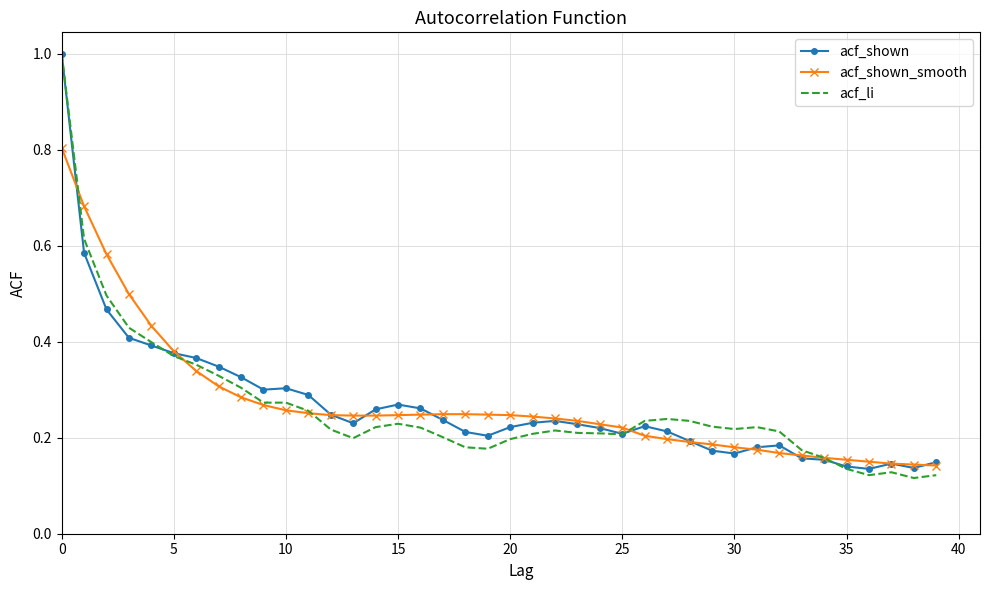

True or false: acf_shown has more than 2 points higher than both neighbors.

True